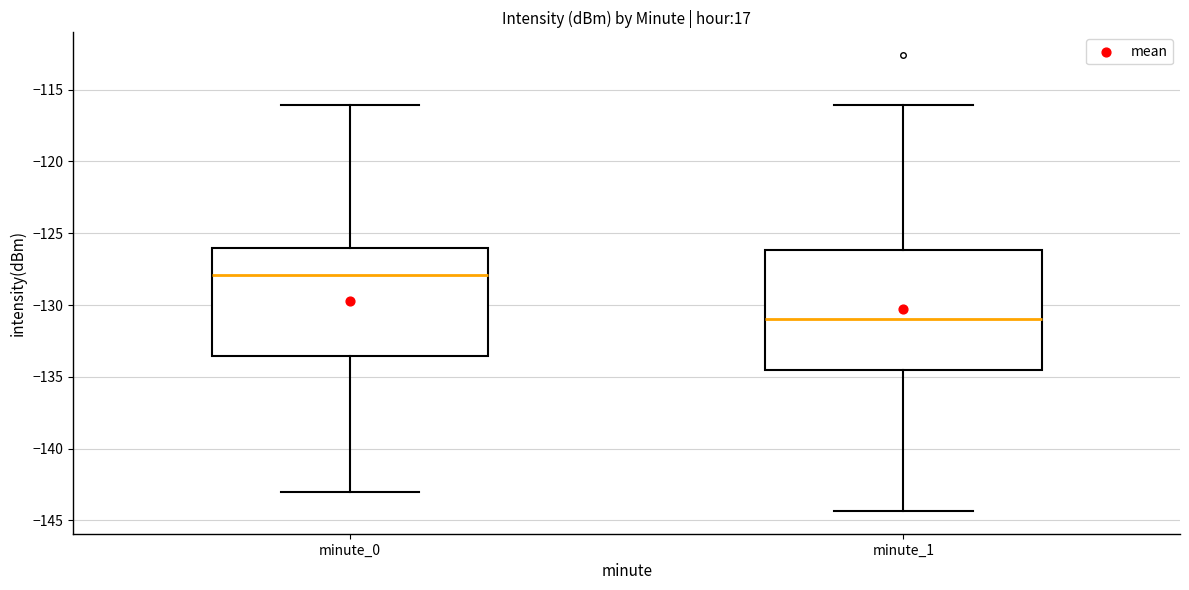

Reading left to right, transcribe this box plot: for each box, give where its median line is, the range the box spans, and where its two whiskers end, as read against the y-axis. The values are not printed on the chart, so give them approximately, as read against the axis.

minute_0: median -128.0, box -133.5 to -126.0, whiskers -143.0 to -116.0
minute_1: median -131.0, box -134.5 to -126.0, whiskers -144.5 to -116.0